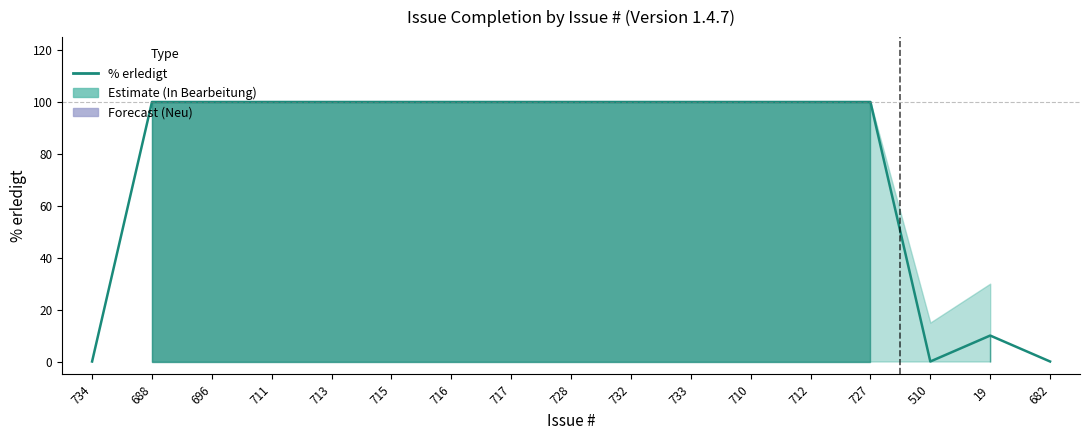

What is the sum of the values at 727 and 733?

200